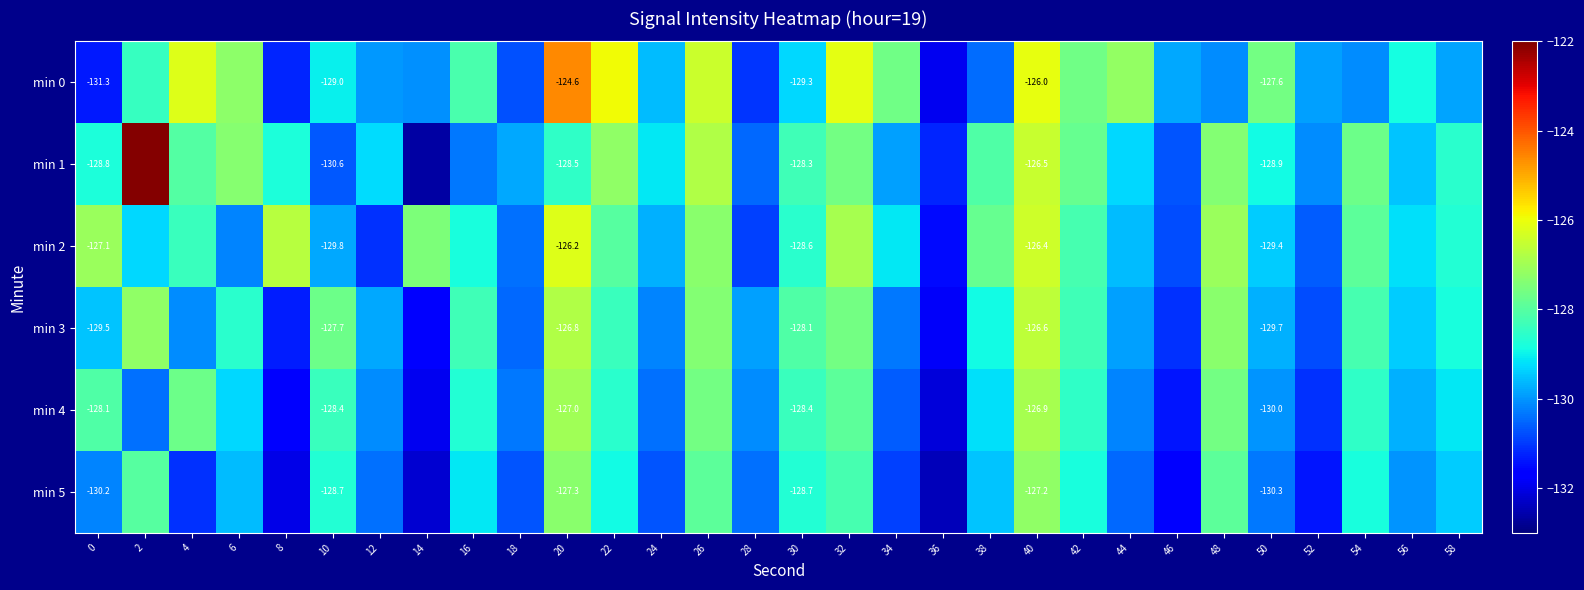

At which label is min 1 closest to -127?

22